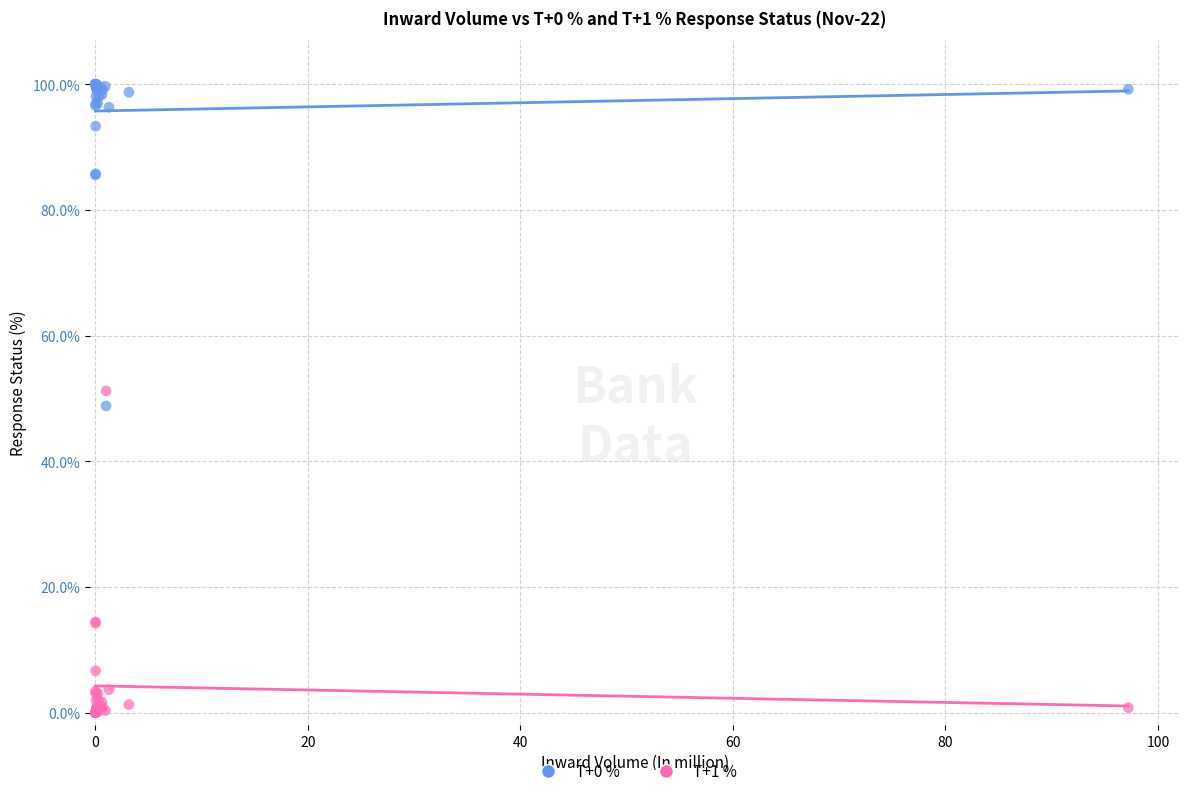

Which series contains the highest Y value?

T+0 %